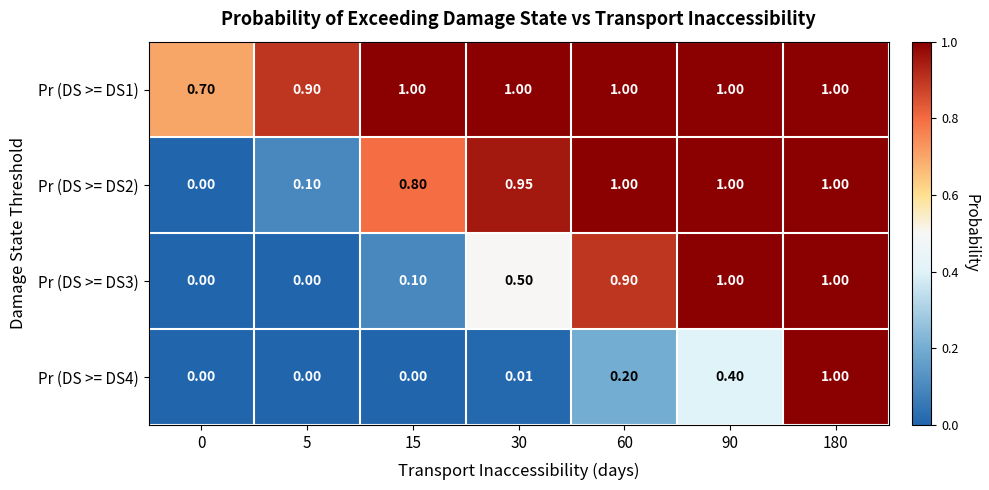

Is the value of Pr (DS >= DS4) at 0 greater than the value of Pr (DS >= DS3) at 15?

No